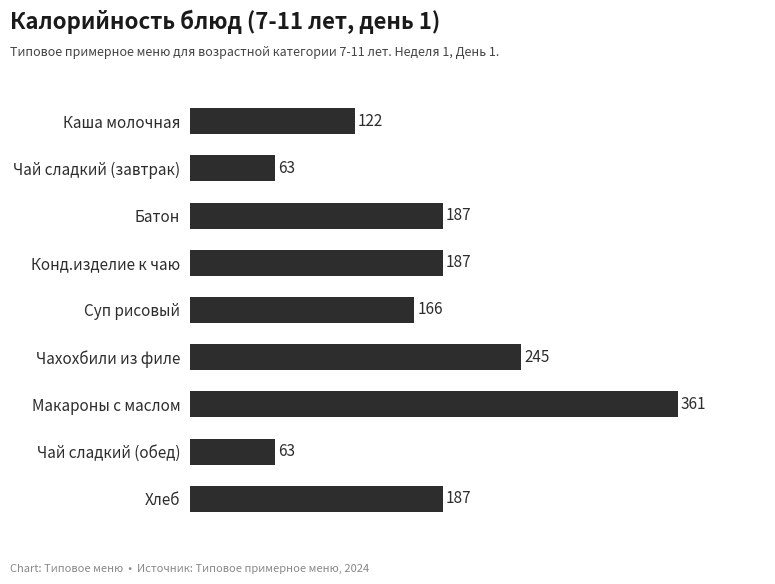

Does the chart contain any negative values?

No